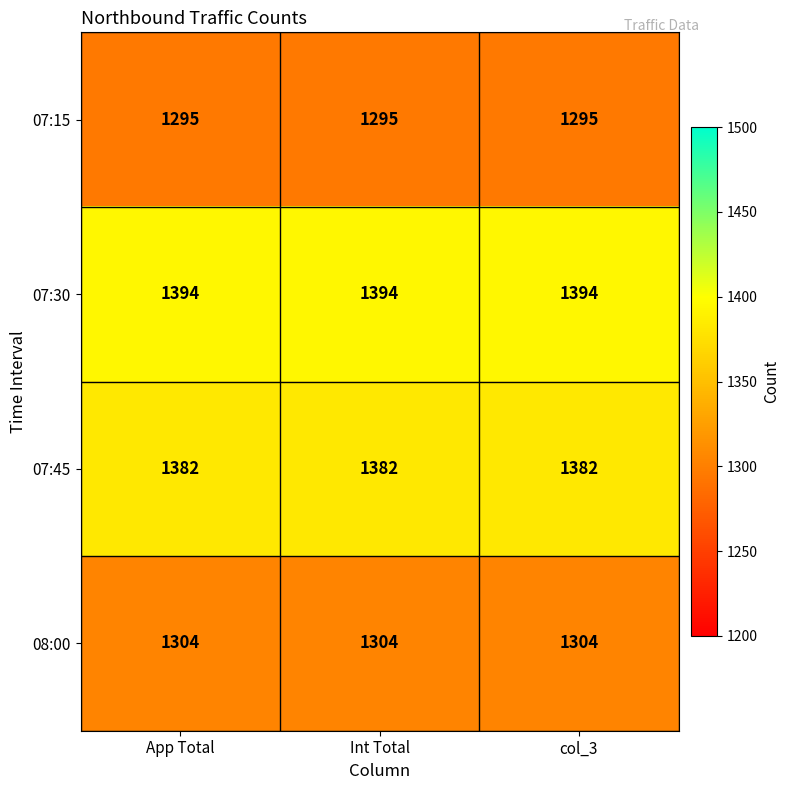

What is the greatest value displayed?

1394